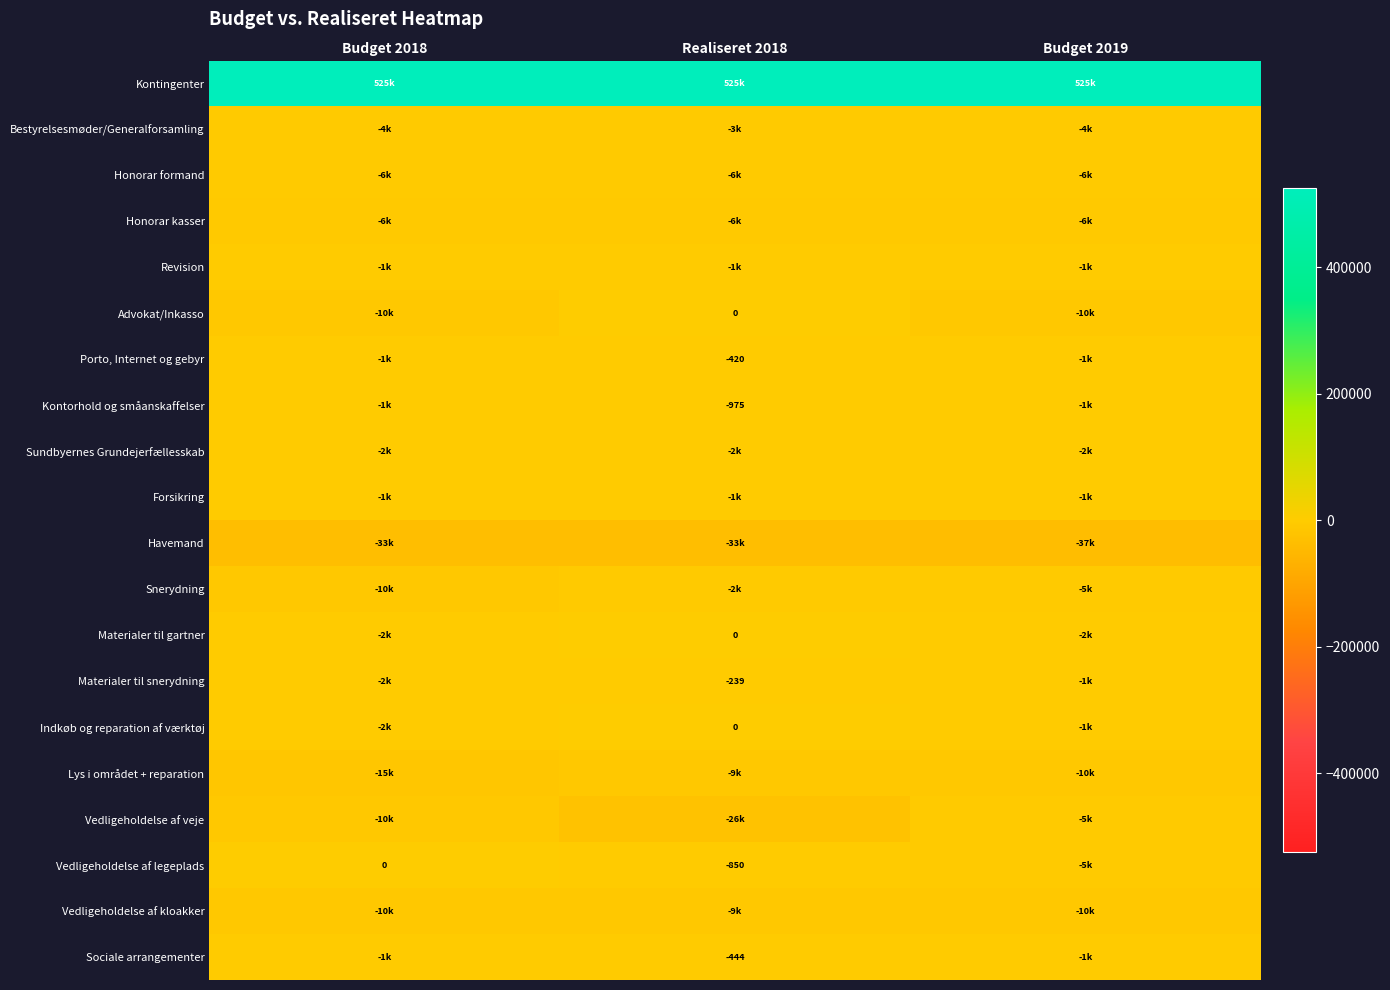

At which category is the sum across all series the highest?

Realiseret 2018